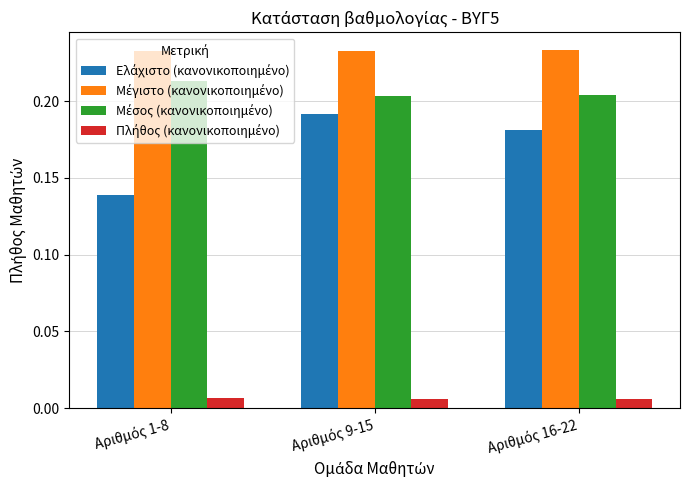

List the labels in order of Πλήθος (κανονικοποιημένο) value, smallest first.

Αριθμός 9-15, Αριθμός 16-22, Αριθμός 1-8